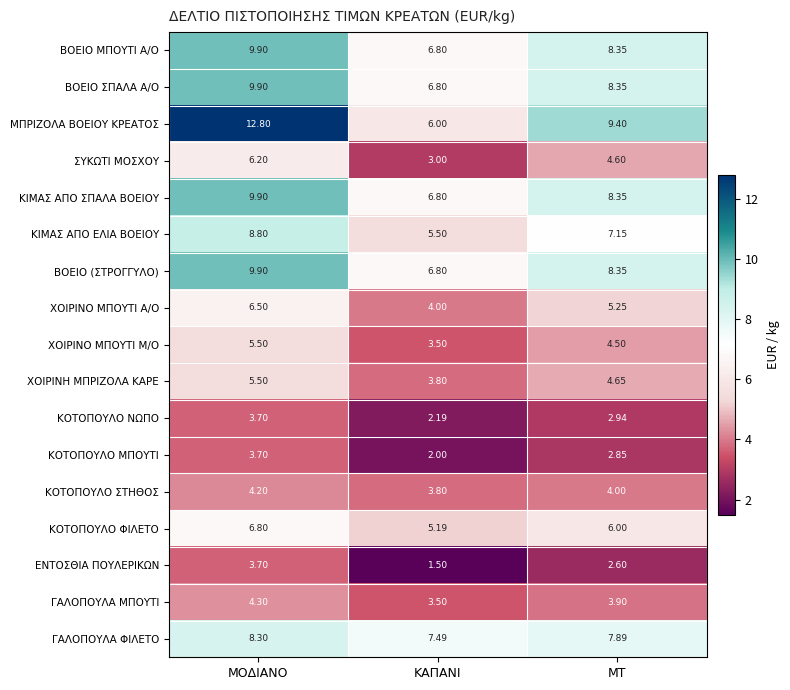

Where is ΚΟΤΟΠΟΥΛΟ ΦΙΛΕΤΟ nearest to the value 5?

ΚΑΠΑΝΙ